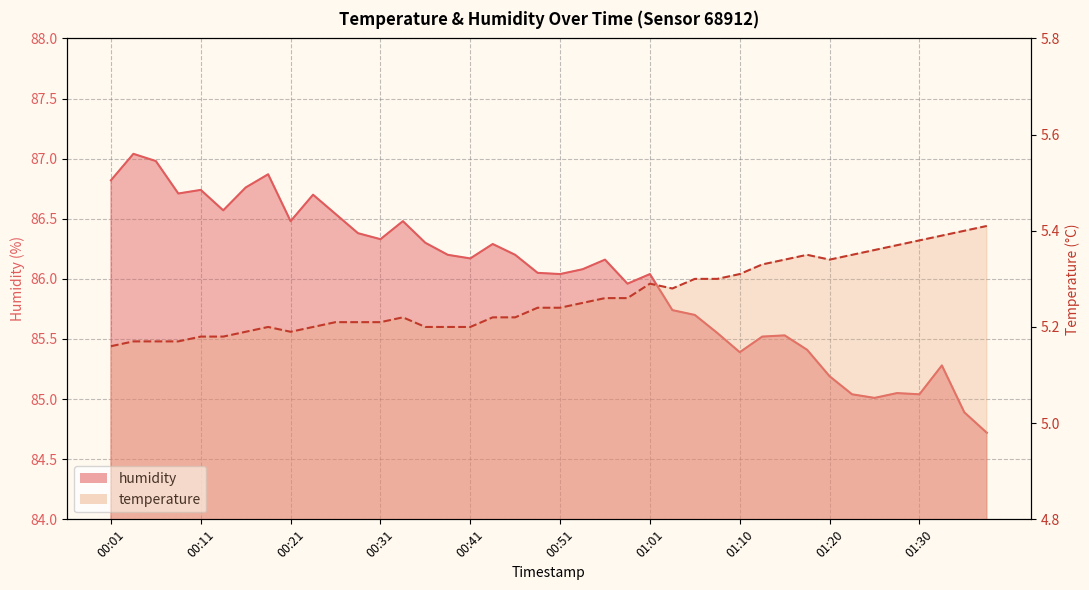

Reading left to right, what are all the values shown in this chart?

temperature: 5.2	5.2	5.2	5.2	5.2	5.2	5.2	5.2	5.2	5.2	5.2	5.2	5.2	5.2	5.2	5.2	5.2	5.2	5.2	5.2	5.2	5.2	5.3	5.3	5.3	5.3	5.3	5.3	5.3	5.3	5.3	5.3	5.3	5.3	5.4	5.4	5.4	5.4	5.4	5.4
humidity: 86.8	87.0	87.0	86.7	86.7	86.6	86.8	86.9	86.5	86.7	86.5	86.4	86.3	86.5	86.3	86.2	86.2	86.3	86.2	86.0	86.0	86.1	86.2	86.0	86.0	85.7	85.7	85.5	85.4	85.5	85.5	85.4	85.2	85.0	85.0	85.0	85.0	85.3	84.9	84.7